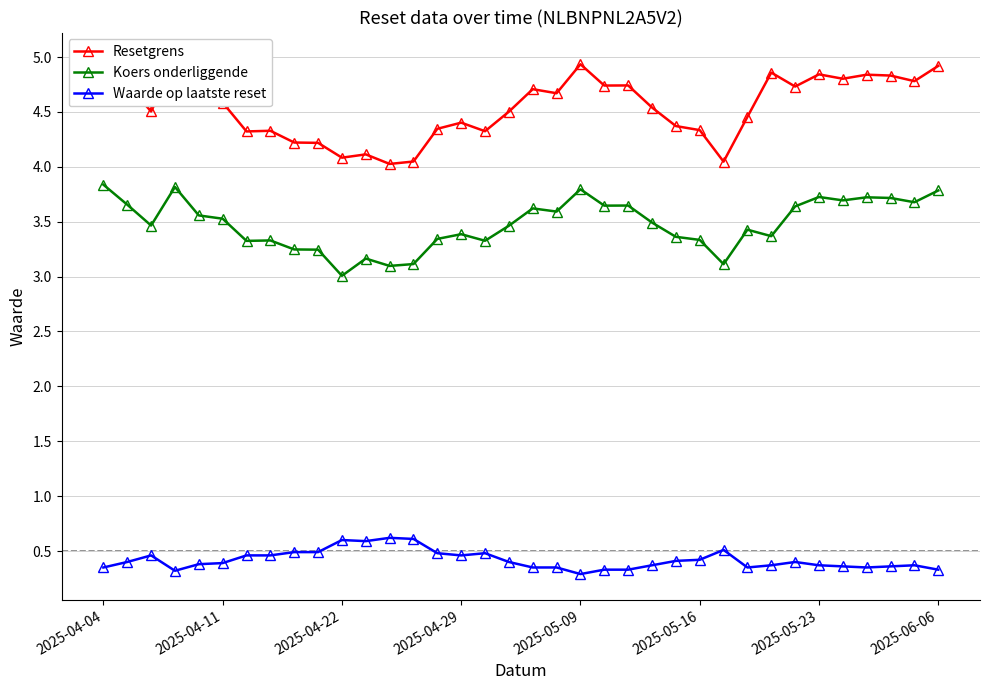

How many Waarde op laatste reset values are between 0 and 1?

36